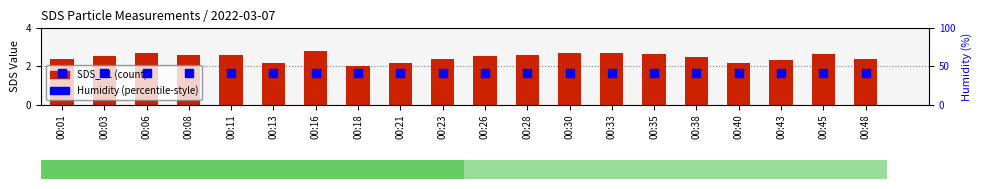

Which series reaches the minimum Y coordinate?

SDS_P1